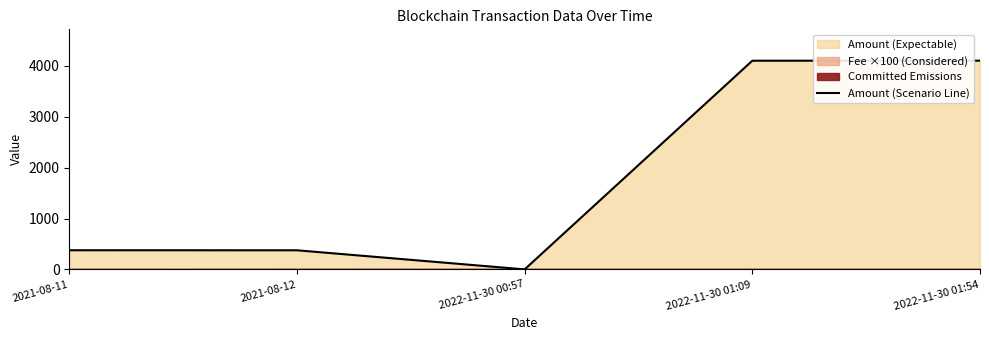

At which category does the chart reach its minimum across all series?

2022-11-30 00:57